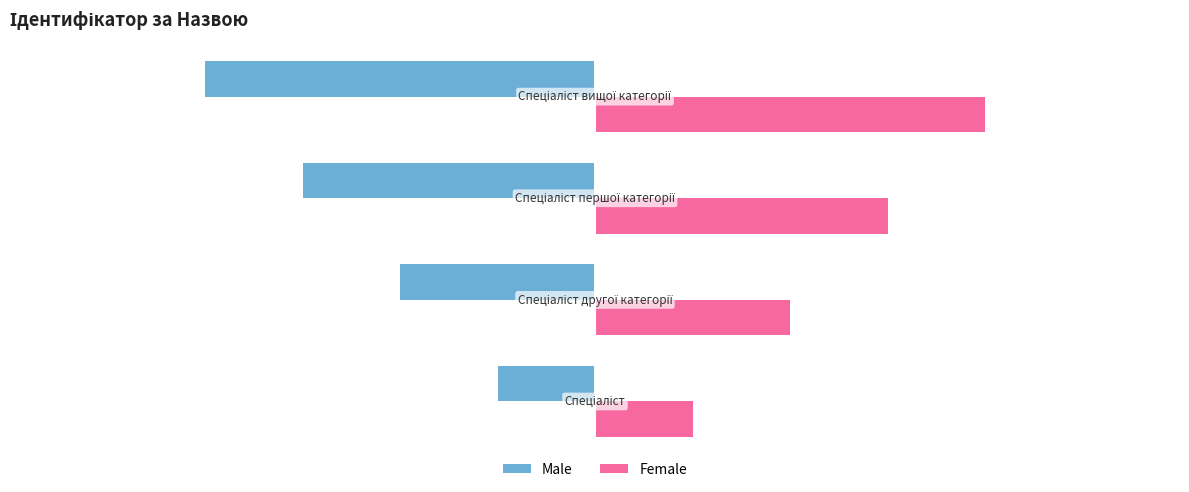

How many values in the Female series are below 3?

2